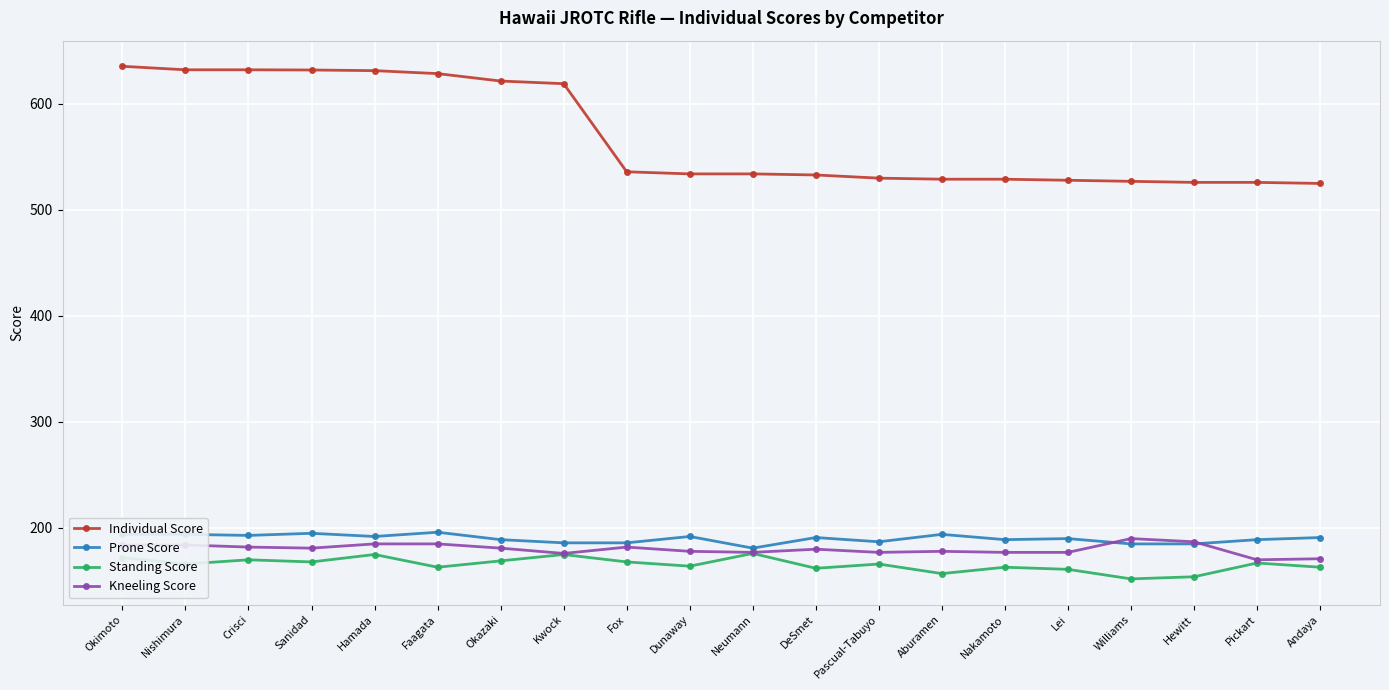

Which series has the widest spread of values?

Individual Score